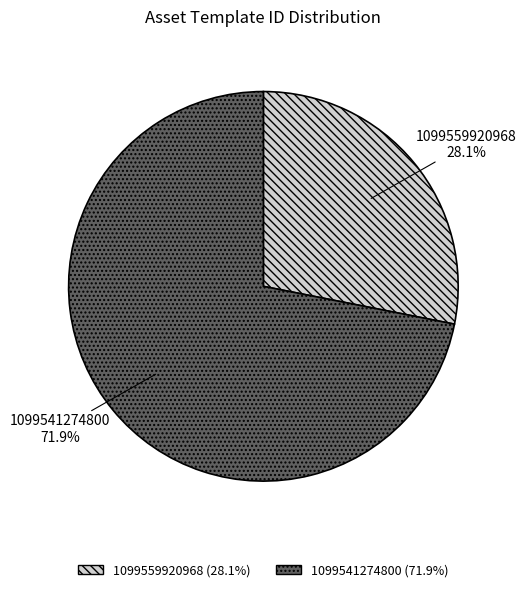

Count the number of slices in the pie.

2